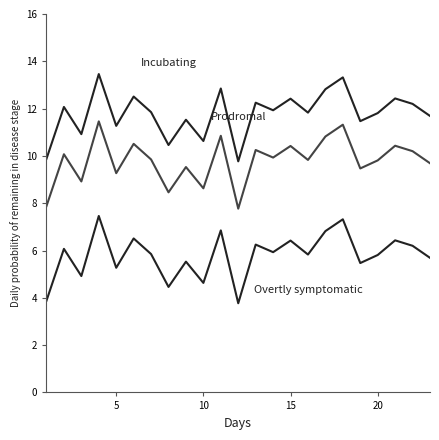

How many lines are shown in the chart?

3